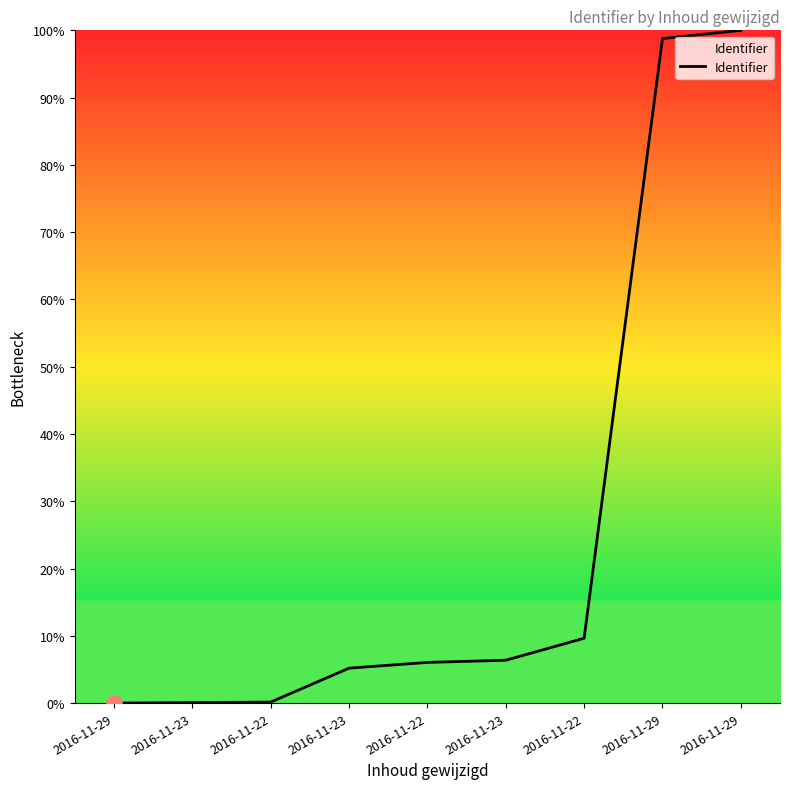

What is the change in value from 2016-11-29 to 2016-11-29?

+98.8